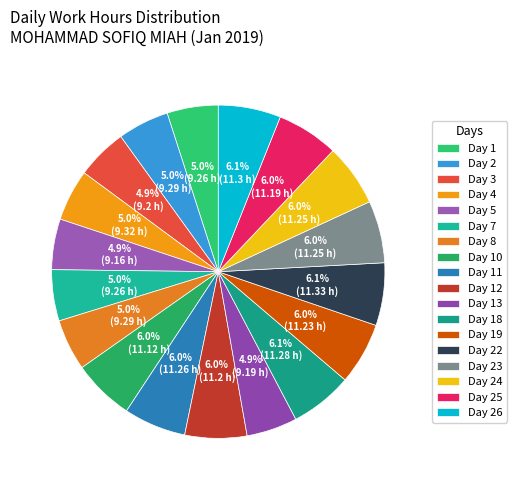

Which slice is the largest?

Day 22